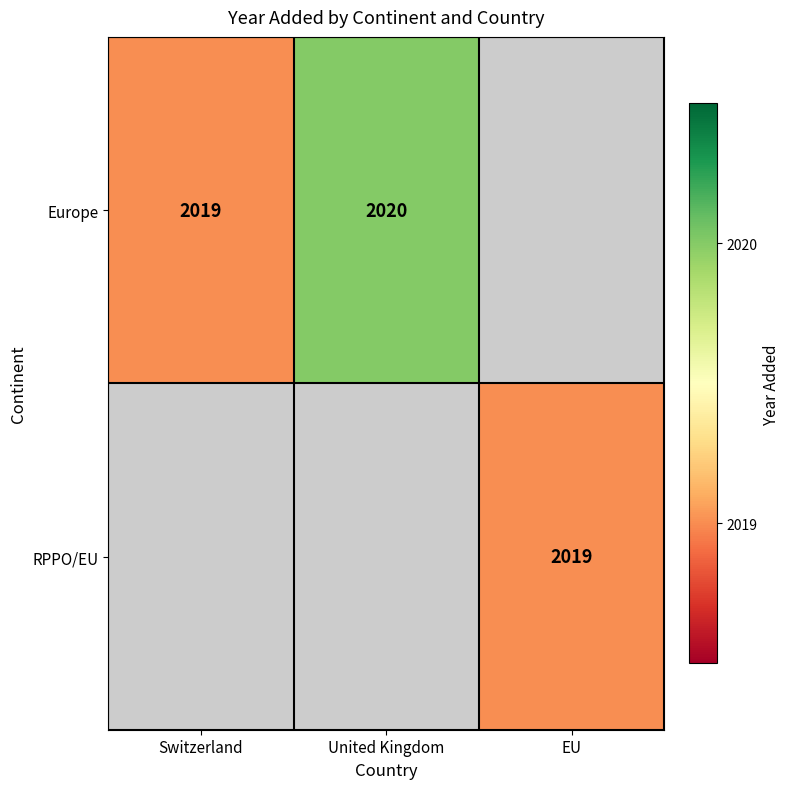

How many categories are shown in the chart?

3